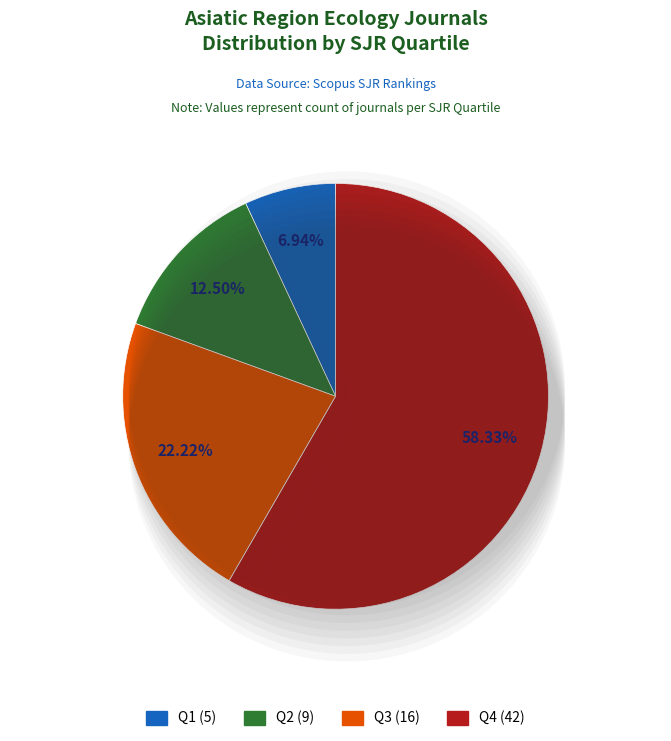

Which category has the biggest portion of the pie?

Q4